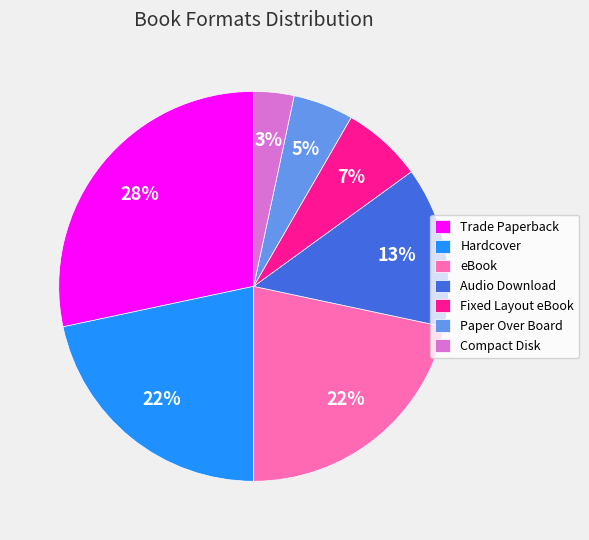

Between Audio Download and Hardcover, which is larger?

Hardcover